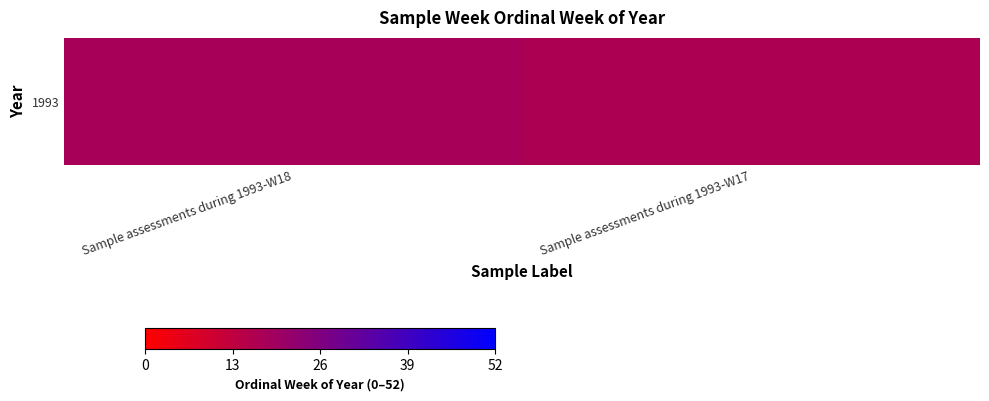

What is the minimum value shown in the chart?

17